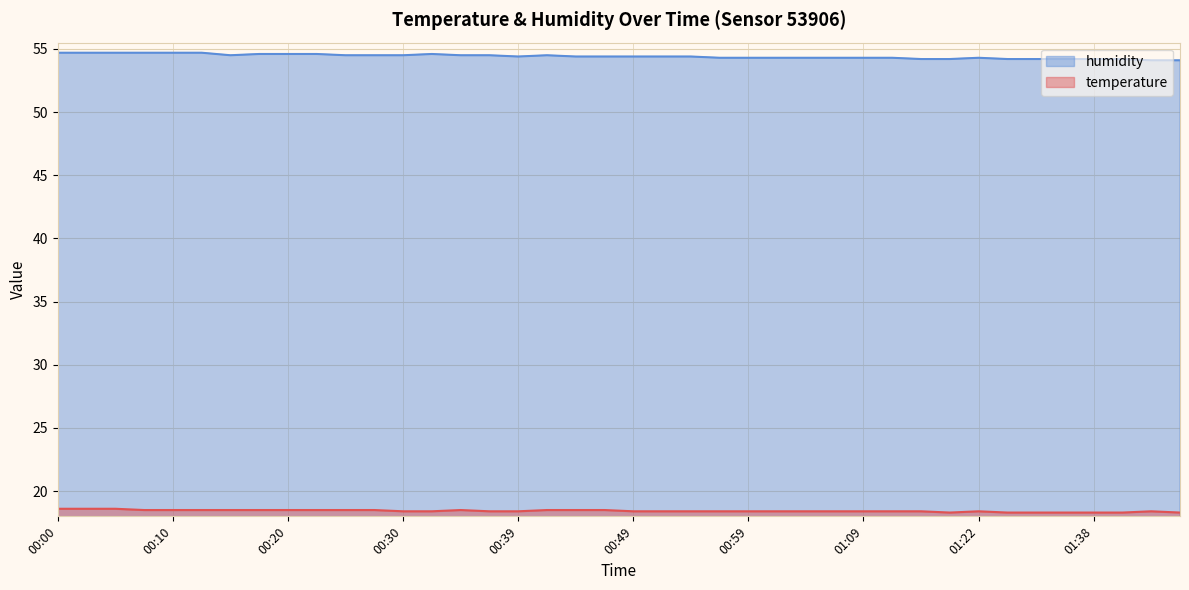

In temperature, how many points are lower than both neighbors (excluding endpoints)?

1